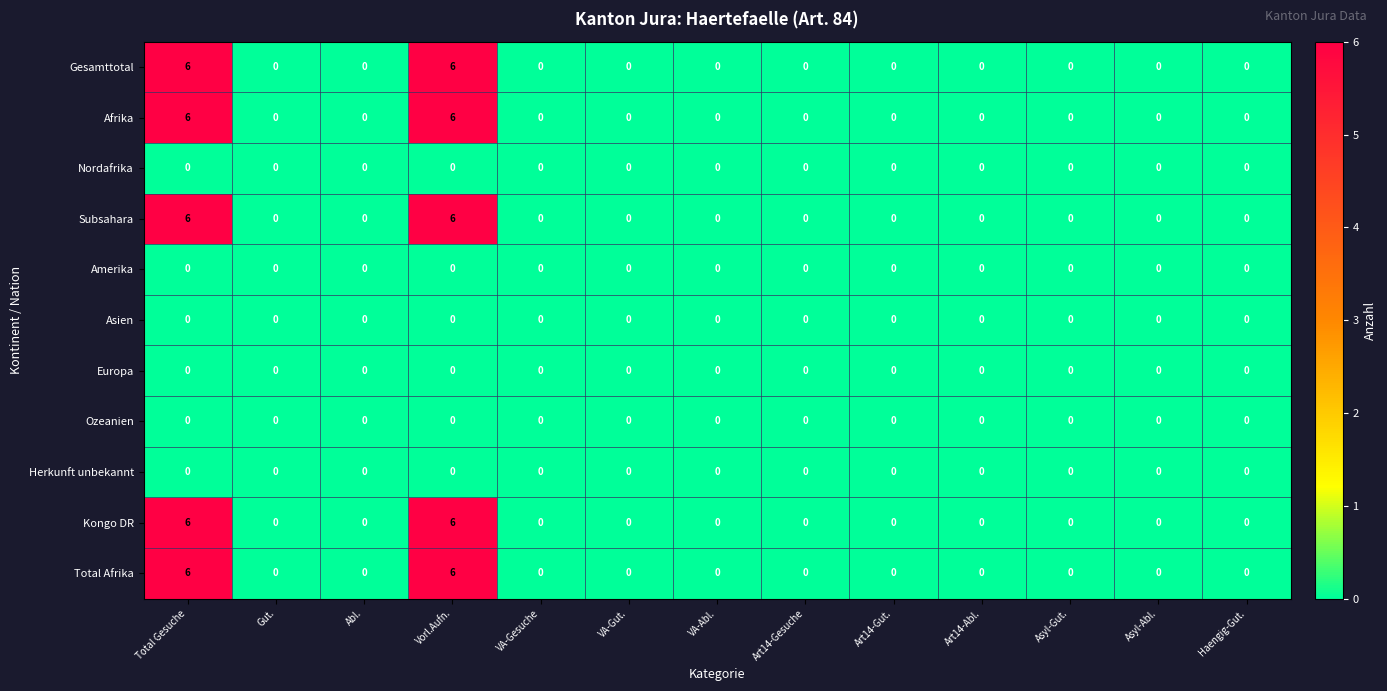

The value of Kongo DR at Abl. is -2. True or false?

False